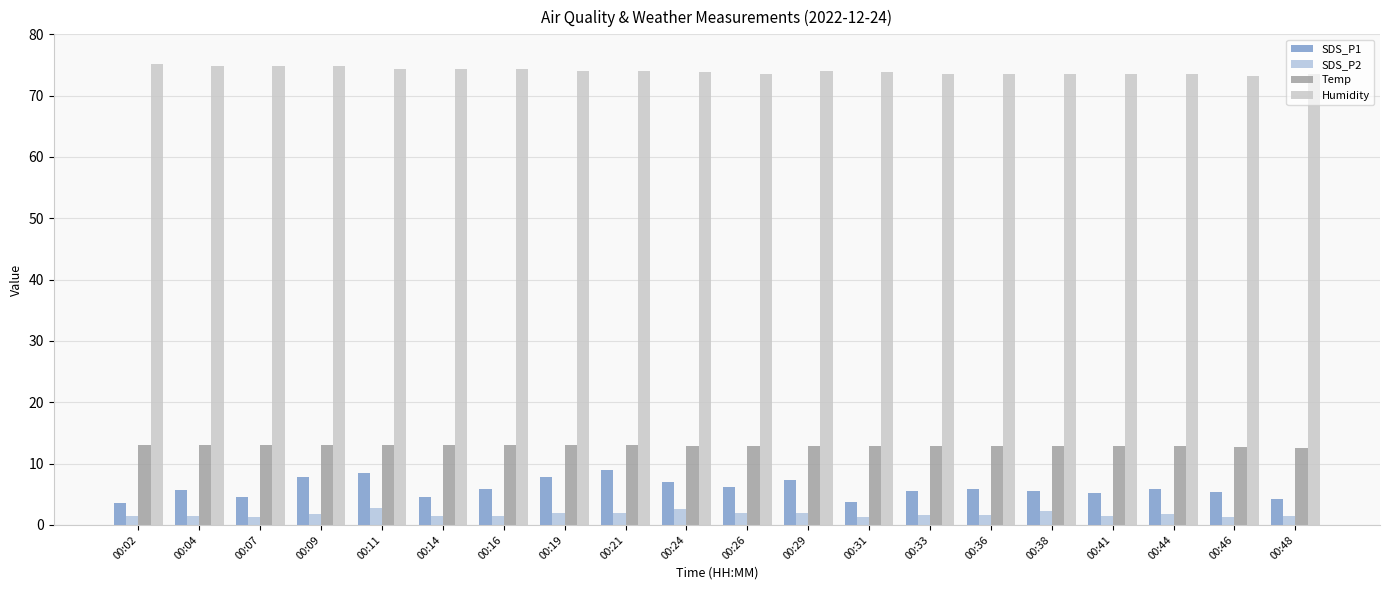

At which label is Temp closest to 12?

00:48